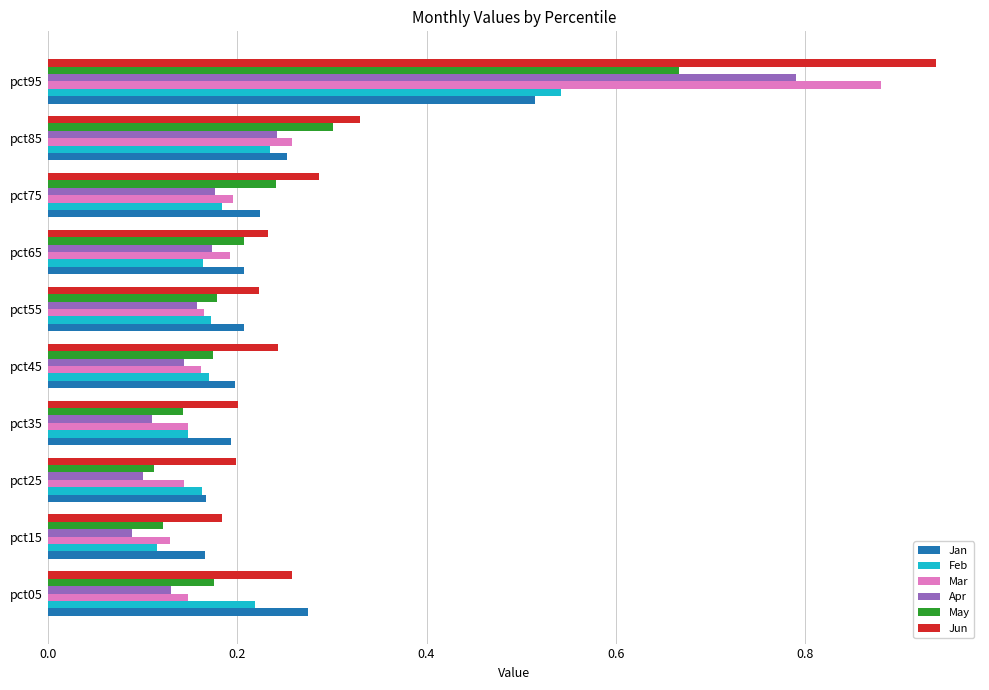

How many data points does each series have?

10